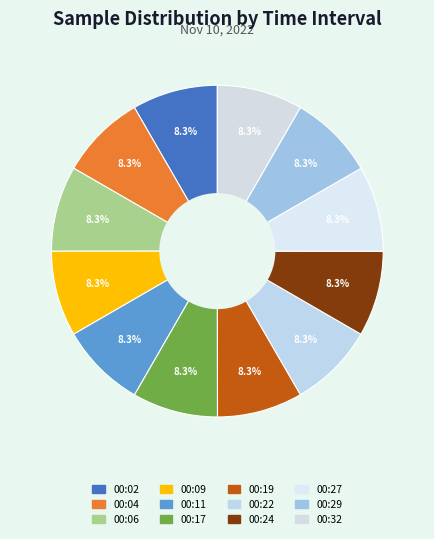

How many slices are in this pie chart?

12